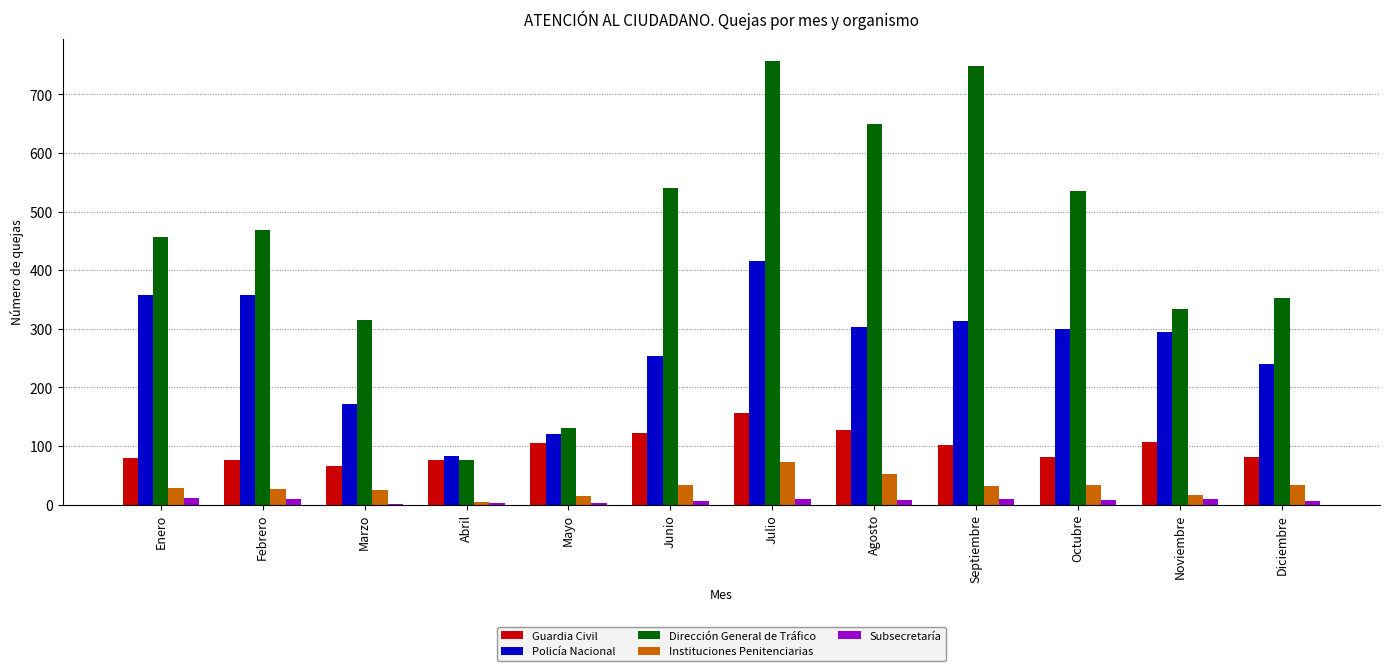

How many data points does each series have?

12